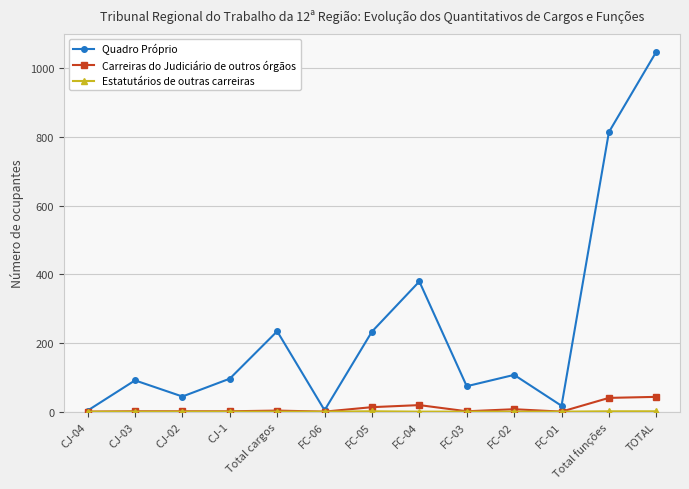

Between FC-04 and Total funções, which series saw the biggest shift?

Quadro Próprio